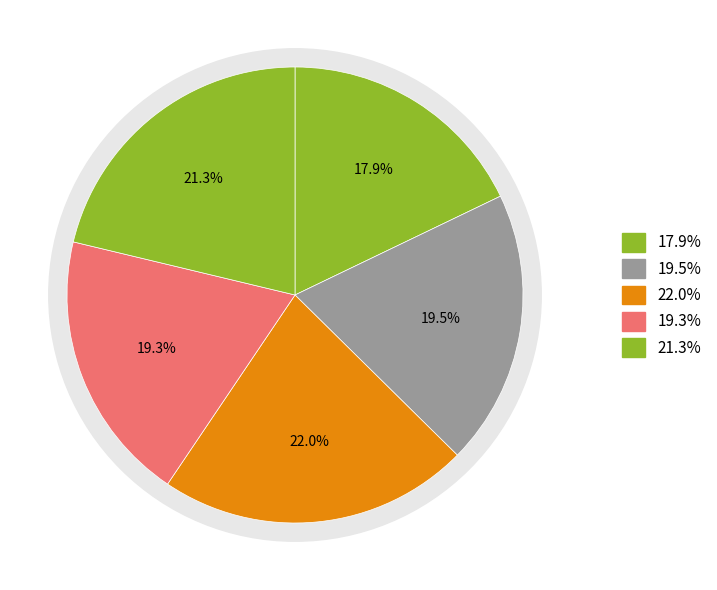

How many slices are in this pie chart?

5